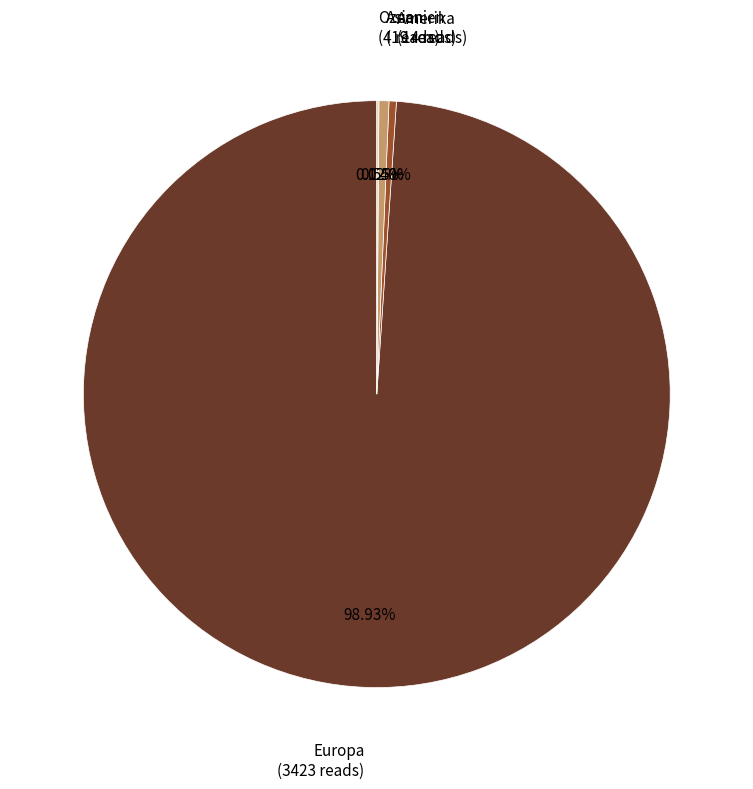

Which category has the biggest portion of the pie?

Europa